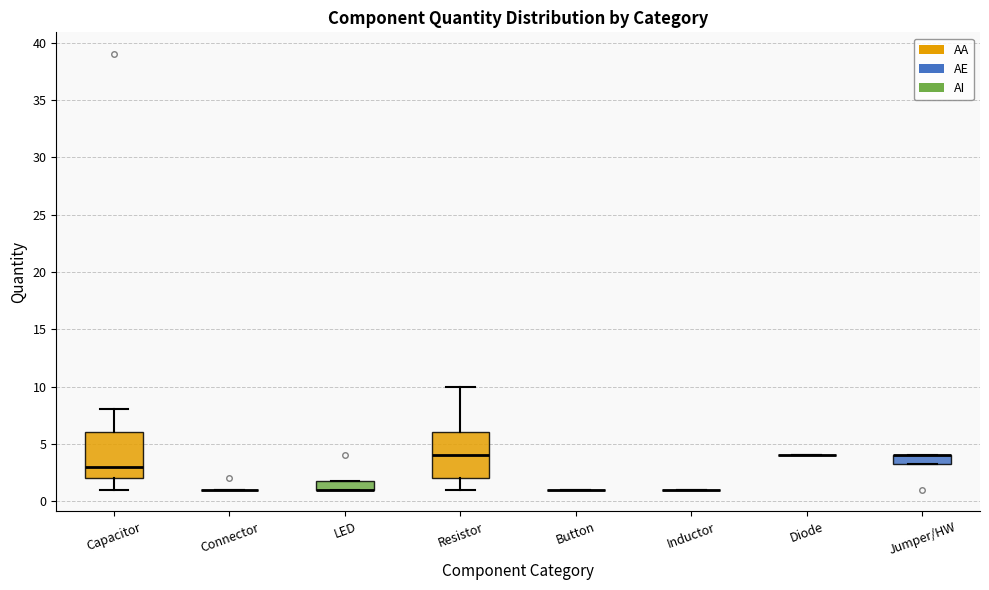

Reading left to right, read every box against the y-axis: the position of its median line, the range the box covers, and the ends of its whiskers. The values are not printed on the chart, so give them approximately, as read against the axis.

Capacitor: median 3.0, box 2.0 to 6.0, whiskers 1.0 to 8.0
Connector: box collapsed to a line at 1.0, whiskers 1.0 to 1.0
LED: median 1.0 (drawn on the box's lower edge), box 1.0 to 2.0, whiskers 1.0 to 2.0
Resistor: median 4.0, box 2.0 to 6.0, whiskers 1.0 to 10.0
Button: box collapsed to a line at 1.0, whiskers 1.0 to 1.0
Inductor: box collapsed to a line at 1.0, whiskers 1.0 to 1.0
Diode: box collapsed to a line at 4.0, whiskers 4.0 to 4.0
Jumper/HW: median 4.0 (drawn on the box's upper edge), box 3.5 to 4.0, whiskers 3.5 to 4.0